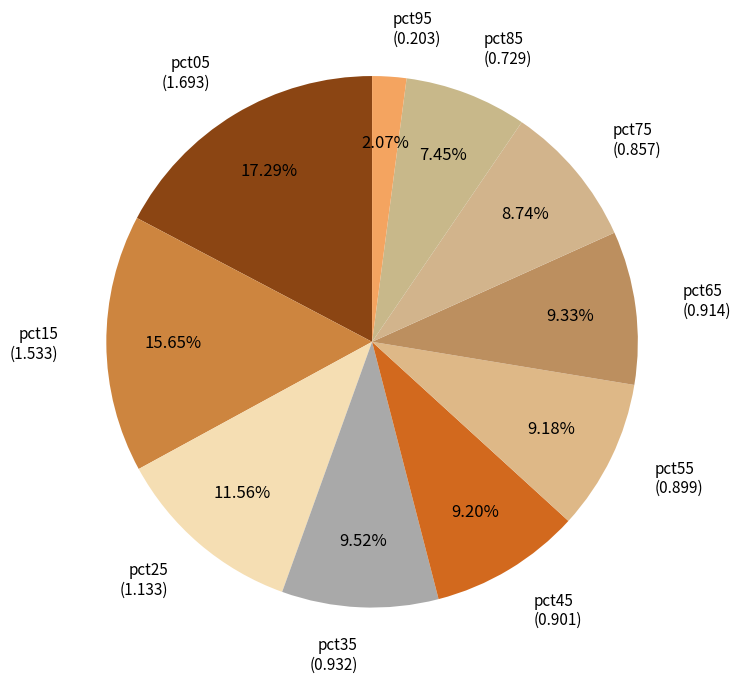

To the nearest percent, what is the difference between the largest and smallest slice percentages?

15%